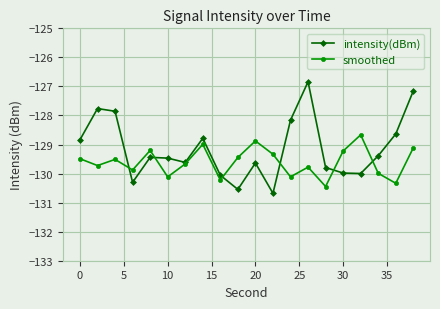

True or false: intensity(dBm) has more than 2 points higher than both neighbors.

True